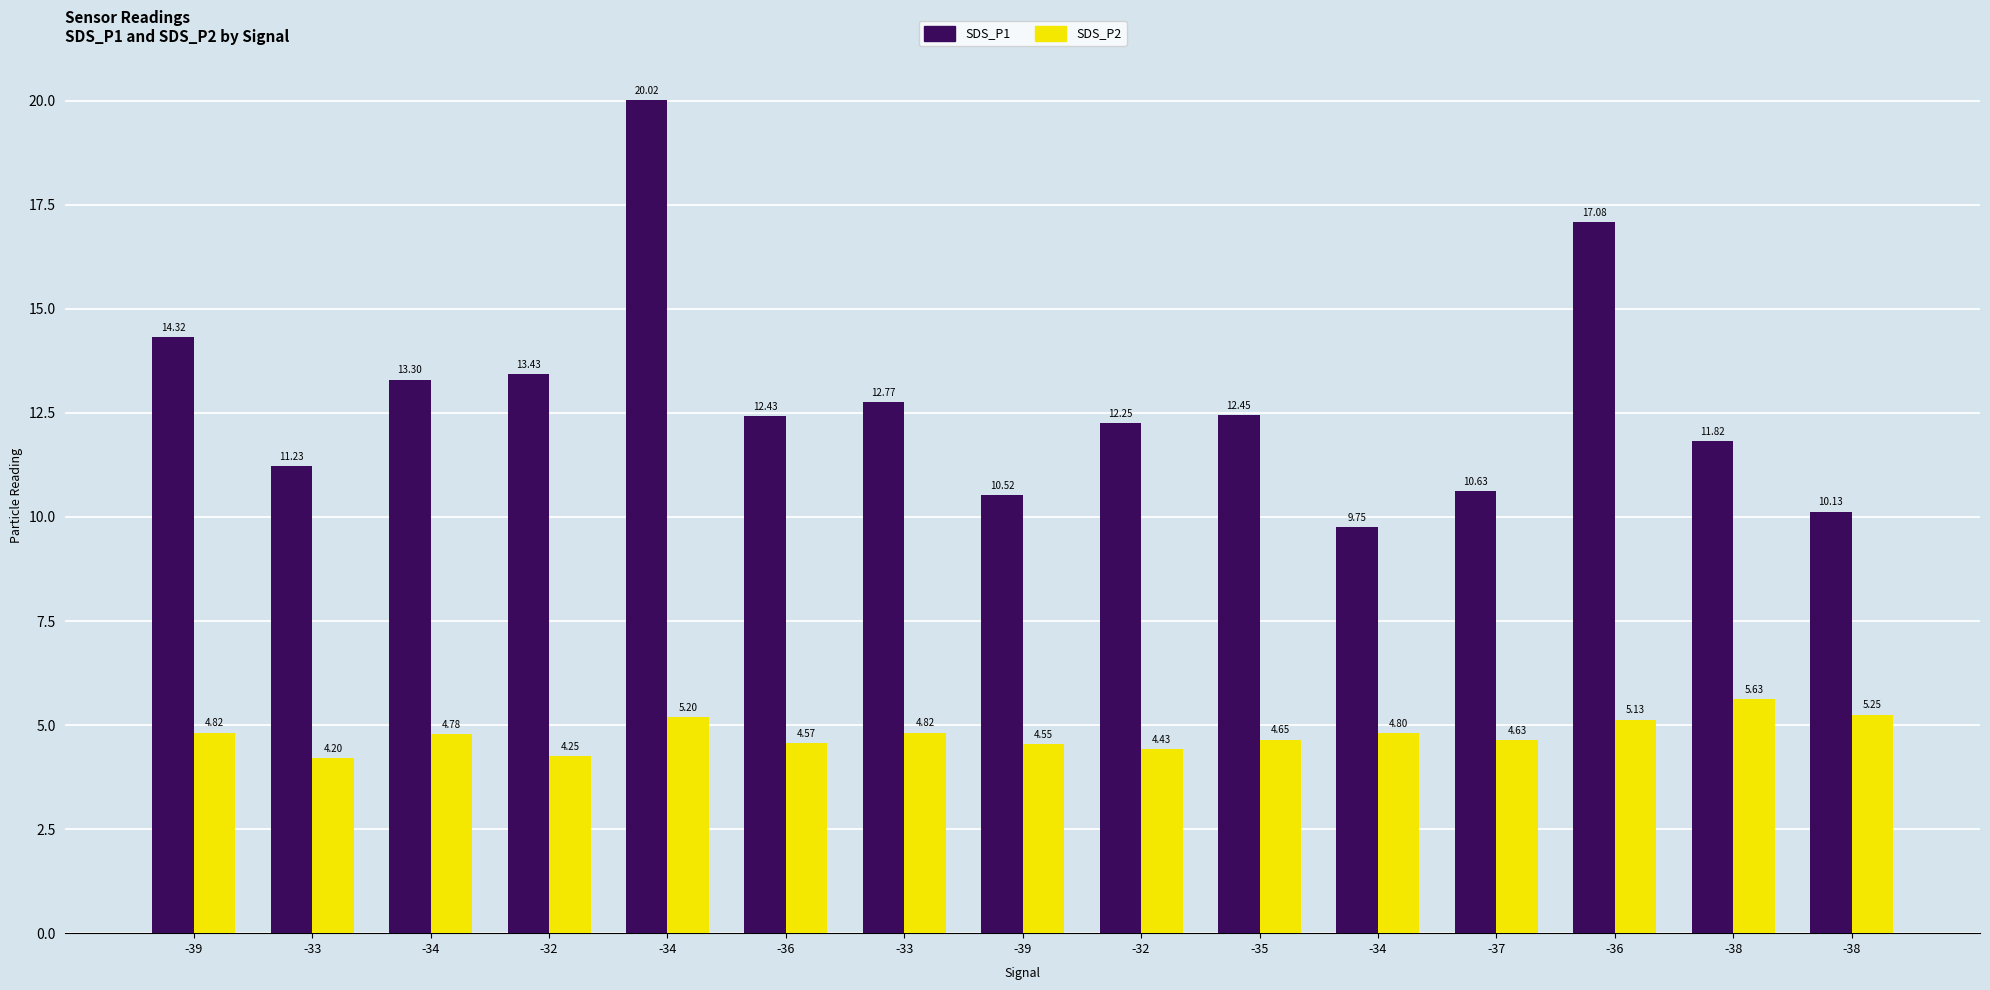

What is the average value of the SDS_P1 series?

12.8